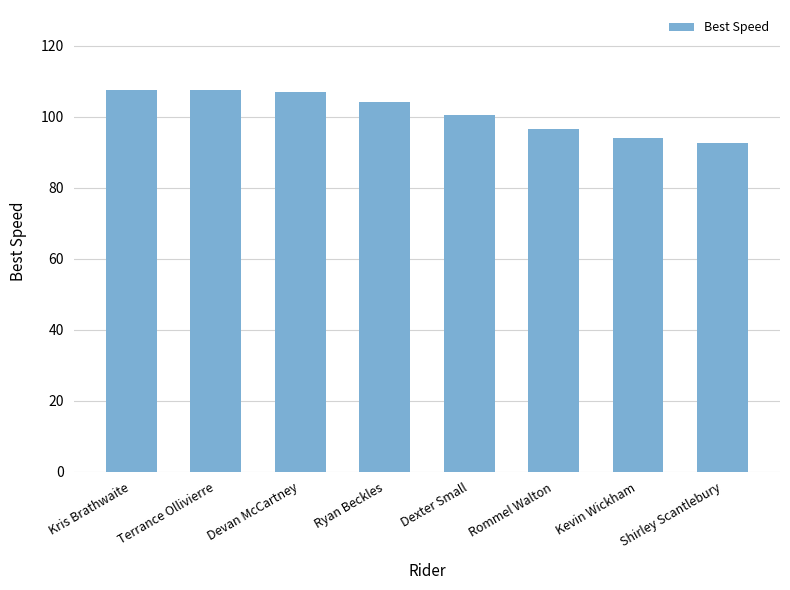

Is it true that the value at Kris Brathwaite is 141.2?

False